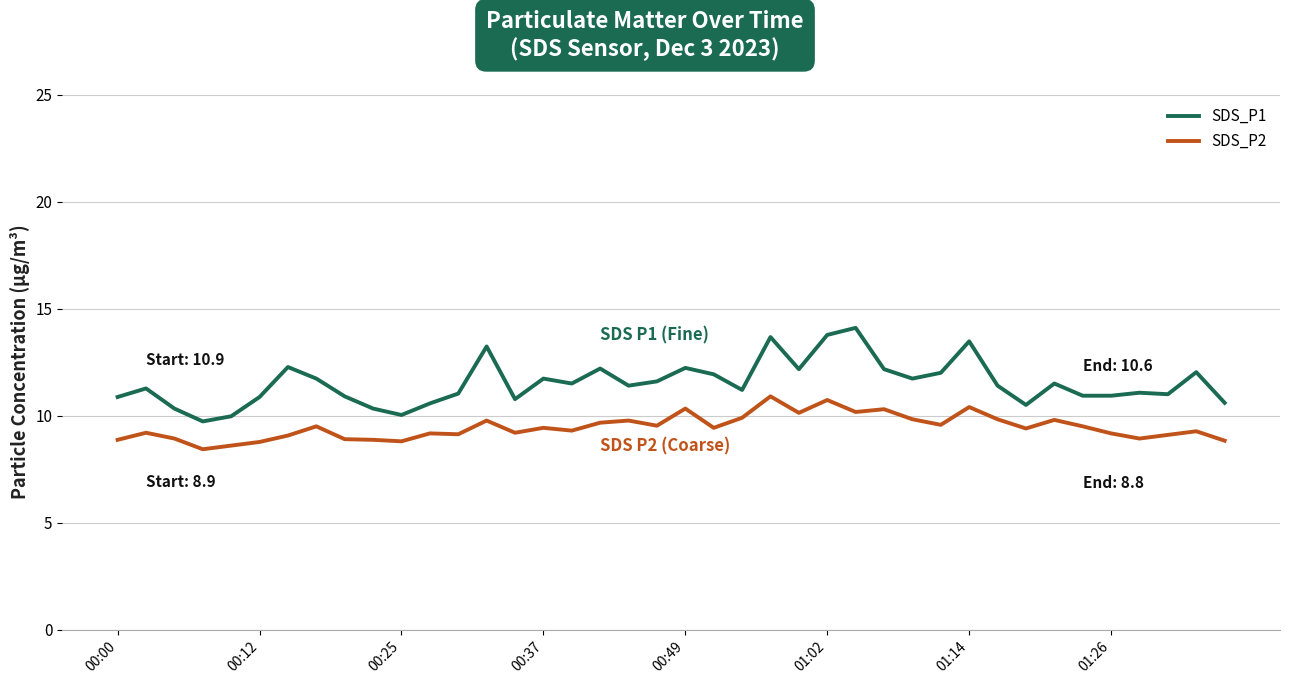

What are all the series names shown in the legend?

SDS_P1, SDS_P2